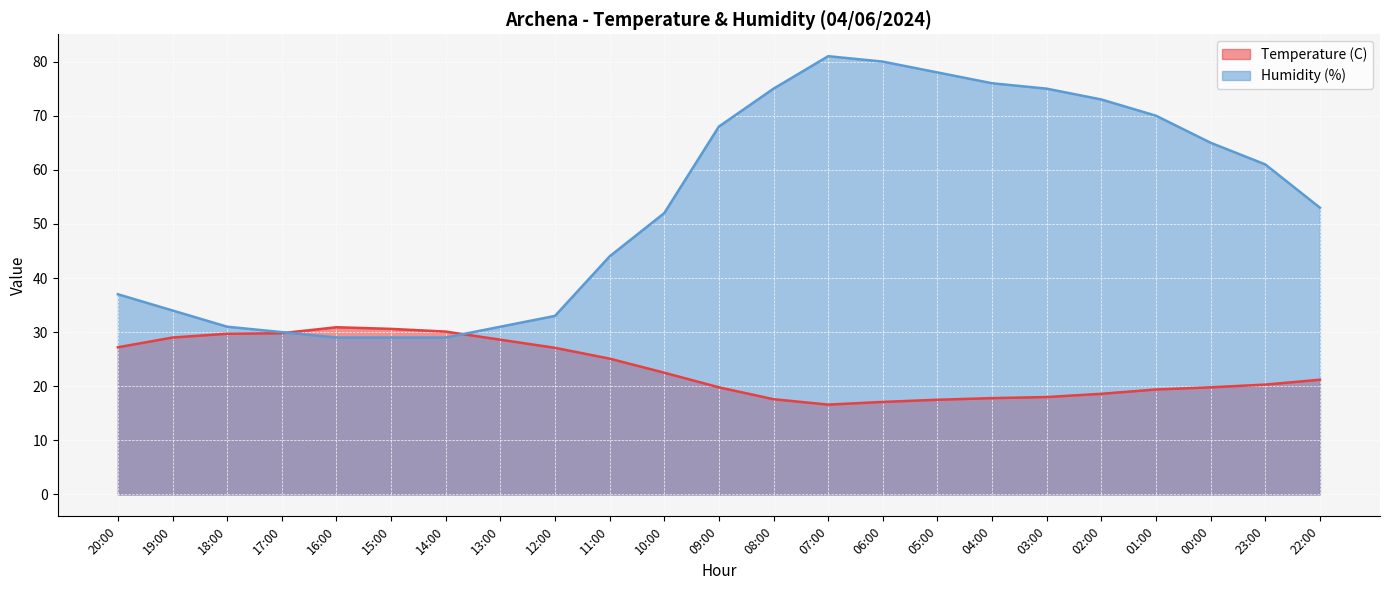

Where is the first local maximum for Humidity (%)?

07:00